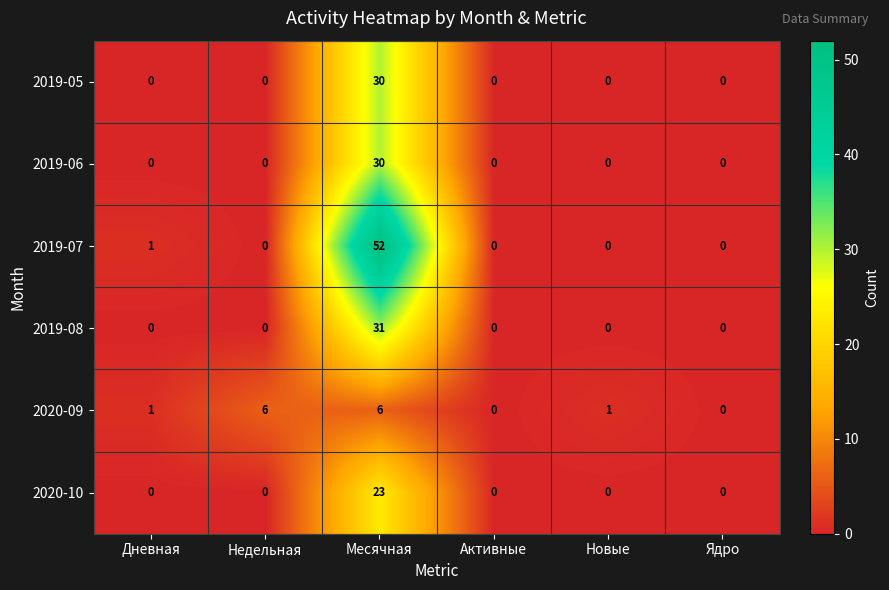

At which category is the sum across all series the highest?

Месячная